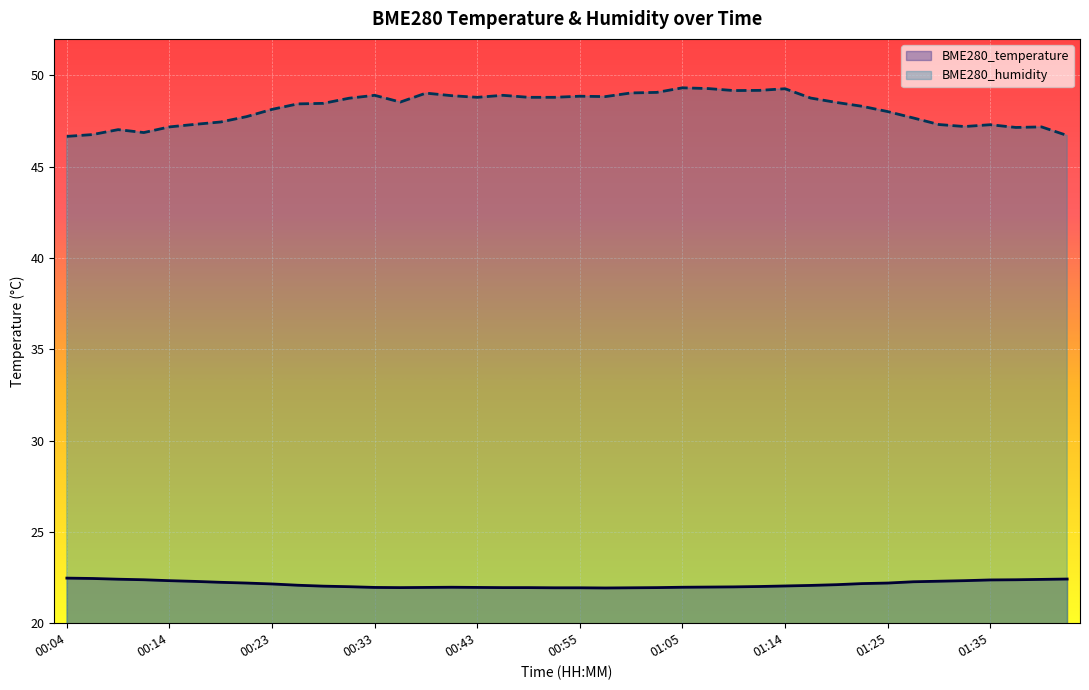

What are all the series names shown in the legend?

BME280_temperature, BME280_humidity